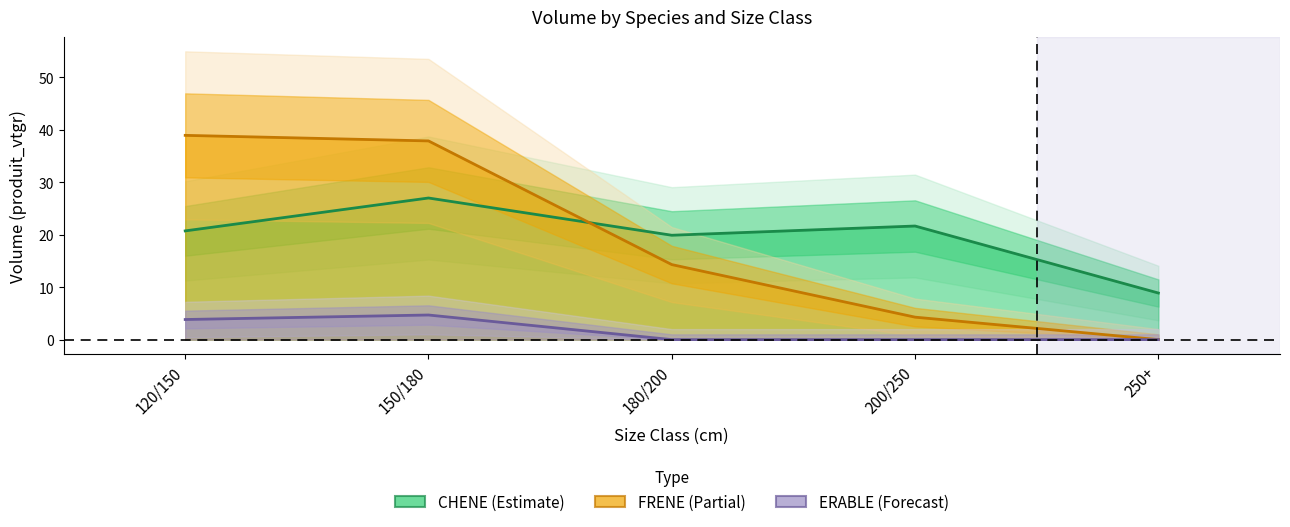

How many lines are shown in the chart?

3